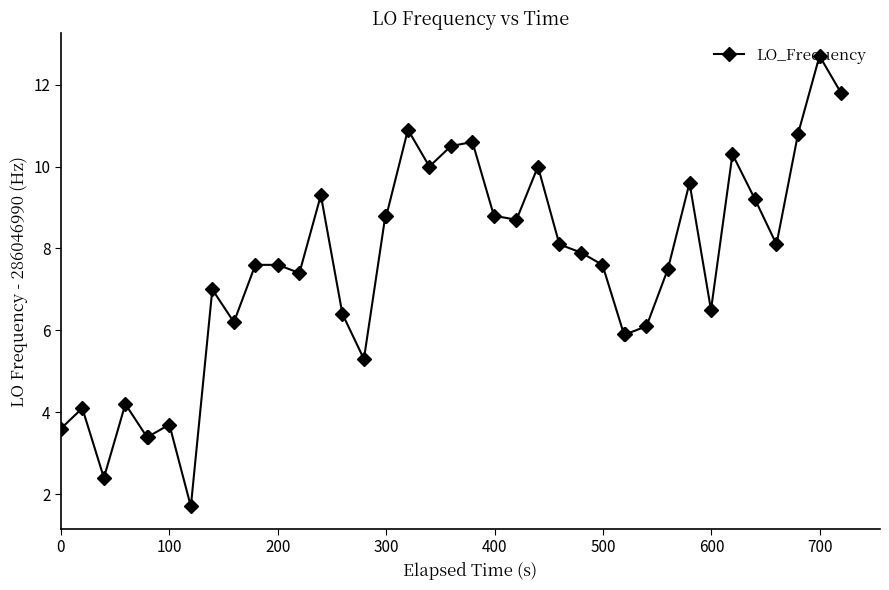

What is the value of the 17th point from the left?

8.8